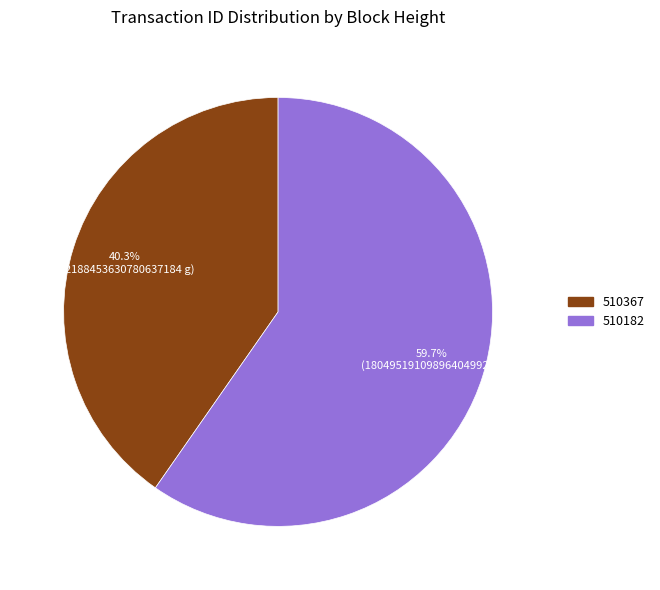

To the nearest percent, what is the combined percentage of 510182 and 510367?

100%